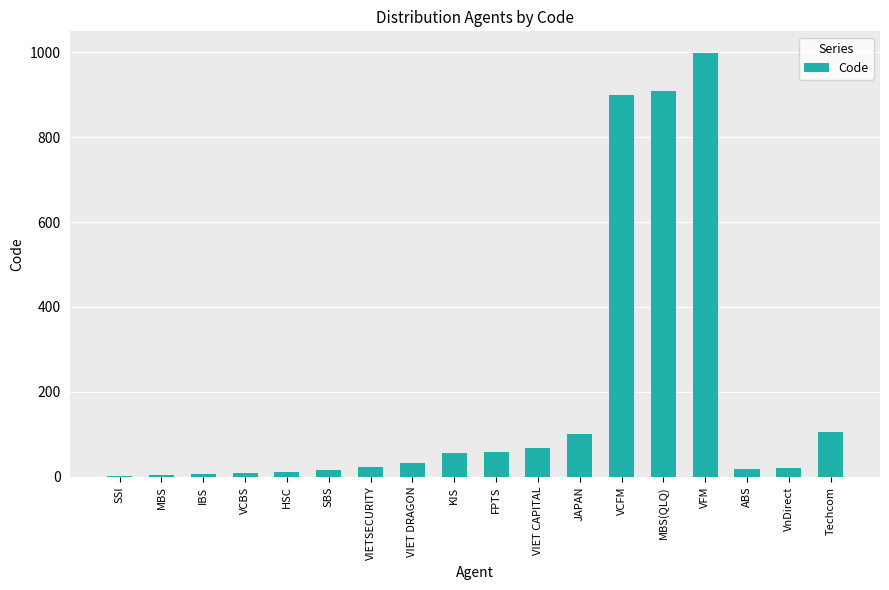

Between VCFM and SSI, which is larger?

VCFM